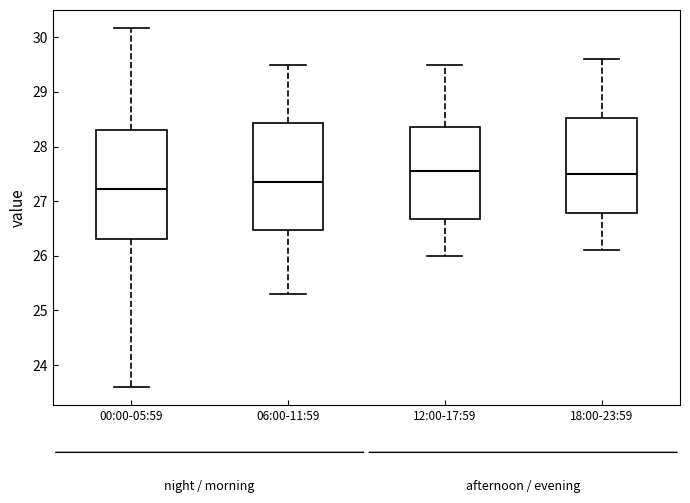

Reading left to right, transcribe this box plot: for each box, give where its median line is, the range the box spans, and where its two whiskers end, as read against the y-axis. The values are not printed on the chart, so give them approximately, as read against the axis.

00:00-05:59: median 27.2, box 26.3 to 28.3, whiskers 23.6 to 30.2
06:00-11:59: median 27.4, box 26.5 to 28.4, whiskers 25.3 to 29.5
12:00-17:59: median 27.6, box 26.7 to 28.4, whiskers 26.0 to 29.5
18:00-23:59: median 27.5, box 26.8 to 28.5, whiskers 26.1 to 29.6